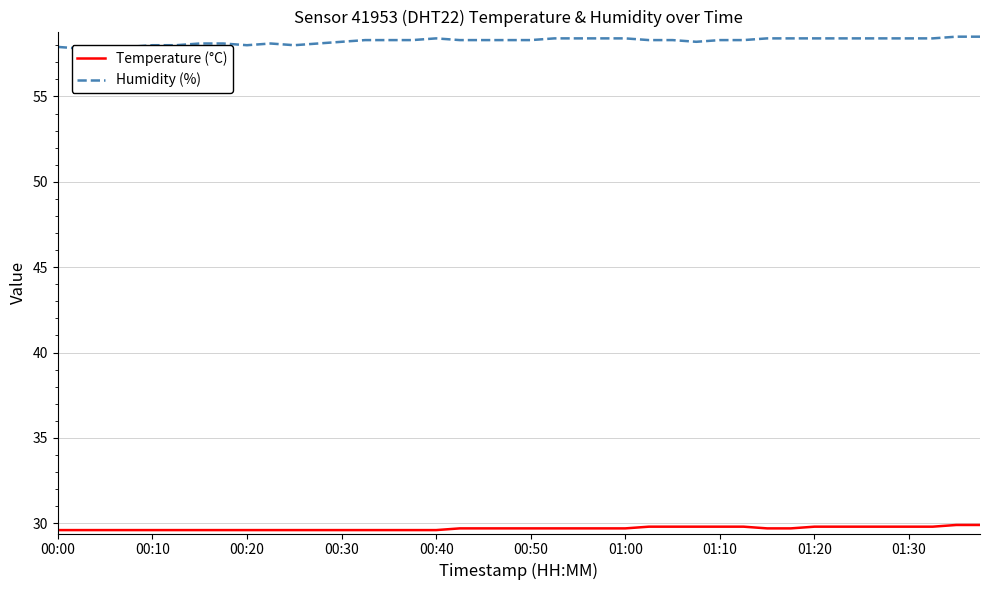

Is this an area chart (filled region under the line)?

No